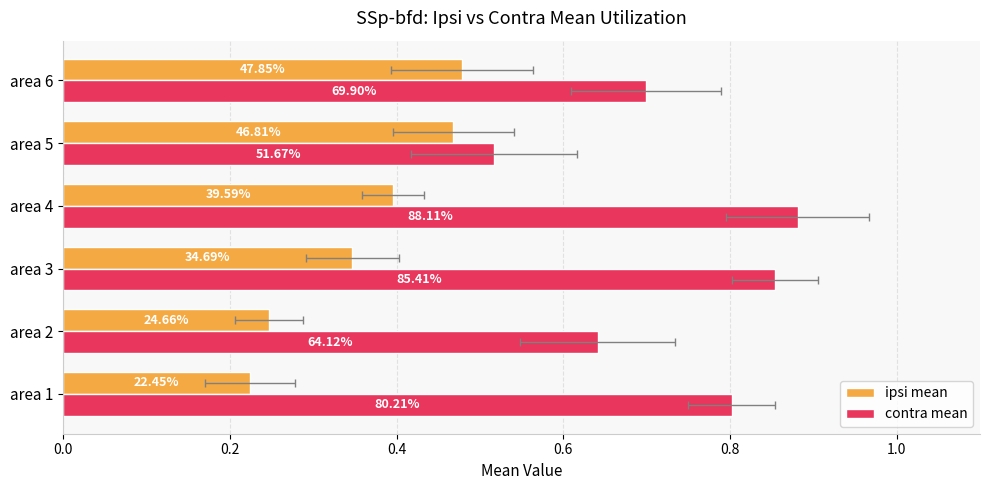

Is it true that contra mean equals 0.2 at area 1?

False